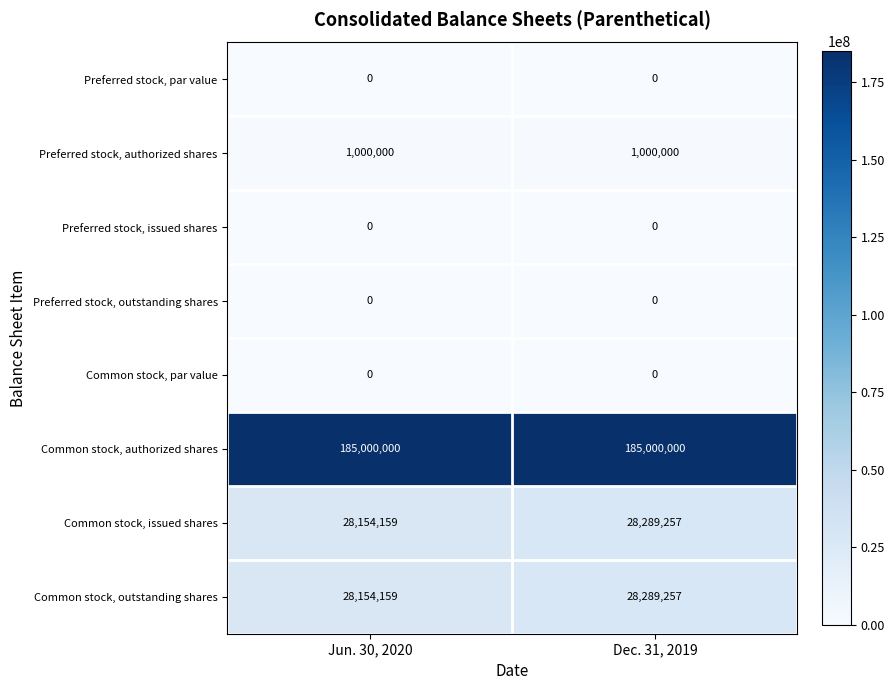

Reading left to right, extract all data points from this chart.

Preferred stock, par value: 0	0
Preferred stock, authorized shares: 1000000	1000000
Preferred stock, issued shares: 0	0
Preferred stock, outstanding shares: 0	0
Common stock, par value: 0	0
Common stock, authorized shares: 185000000	185000000
Common stock, issued shares: 28154159	28289257
Common stock, outstanding shares: 28154159	28289257